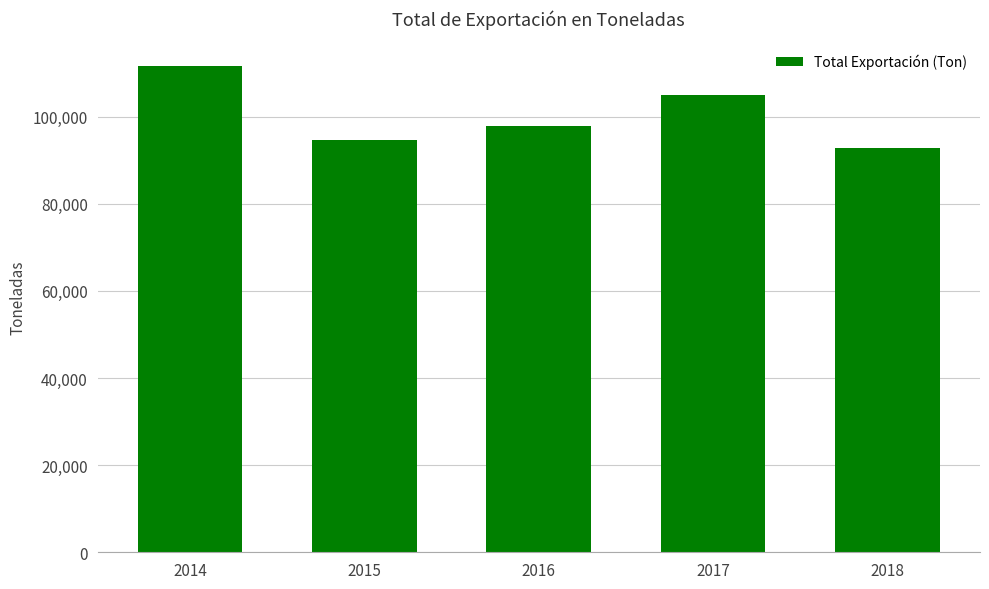

Does the chart contain stacked bars?

No